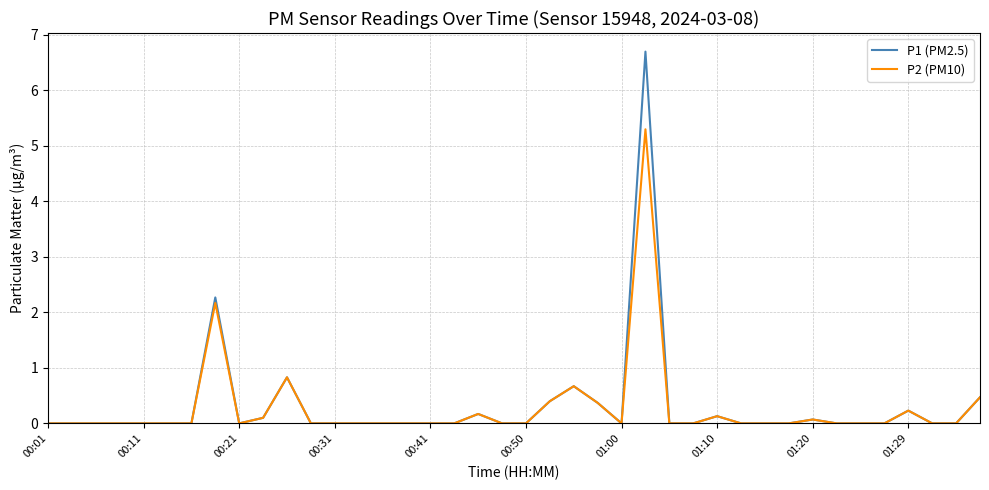

What is the maximum value for P1 (PM2.5)?

6.7